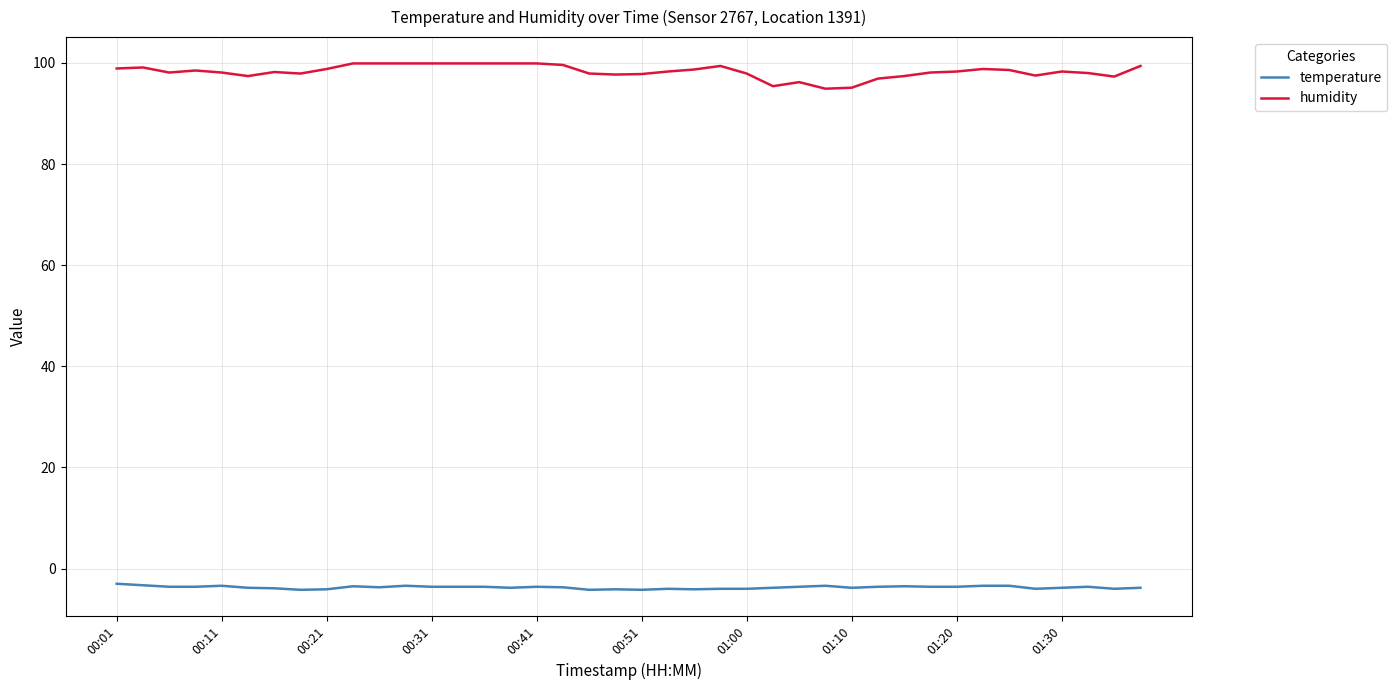

True or false: humidity and temperature intersect in this chart.

False